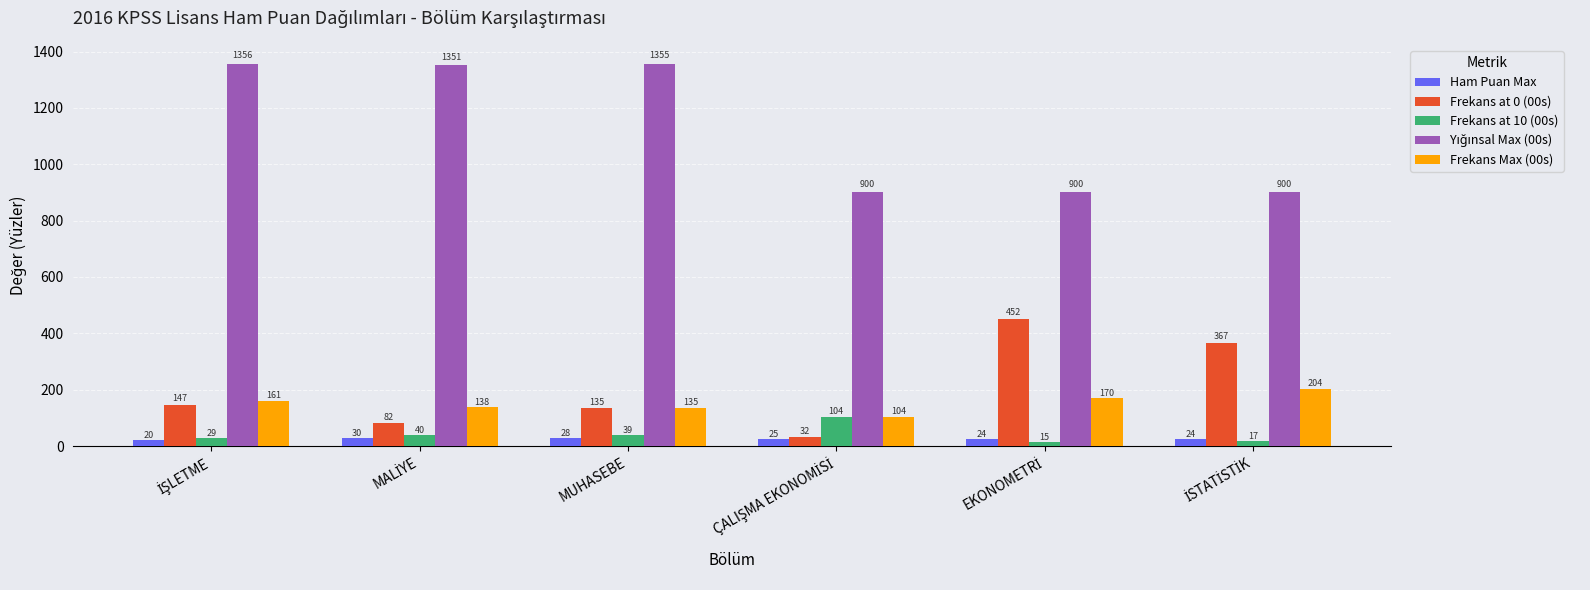

What is the smallest value displayed?

15